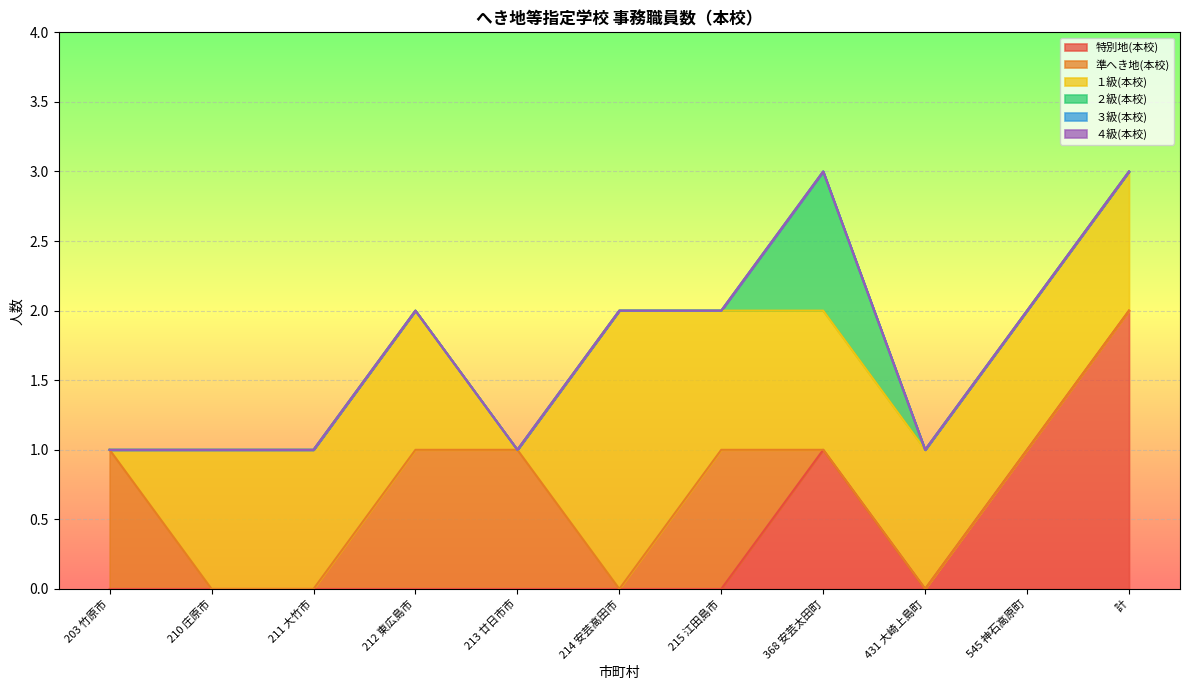

True or false: ３級(本校) has more than 0 points higher than both neighbors.

False